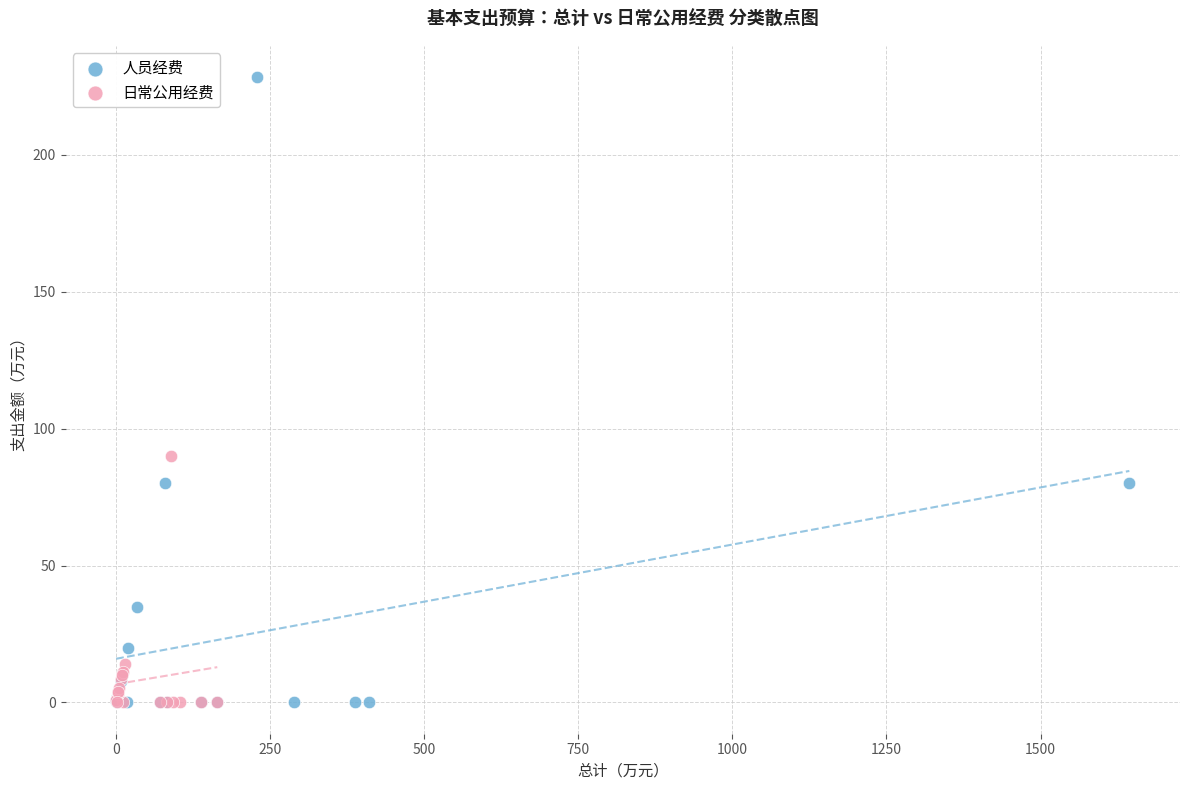

Which series has the largest Y range (max minus min)?

人员经费